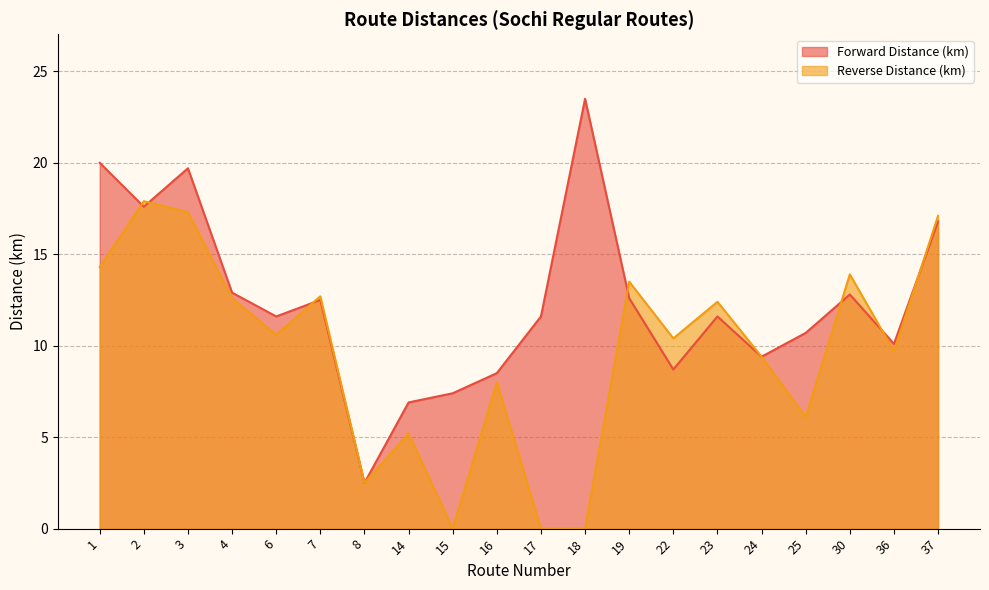

What is the sum of all Forward Distance (km) values?

247.4